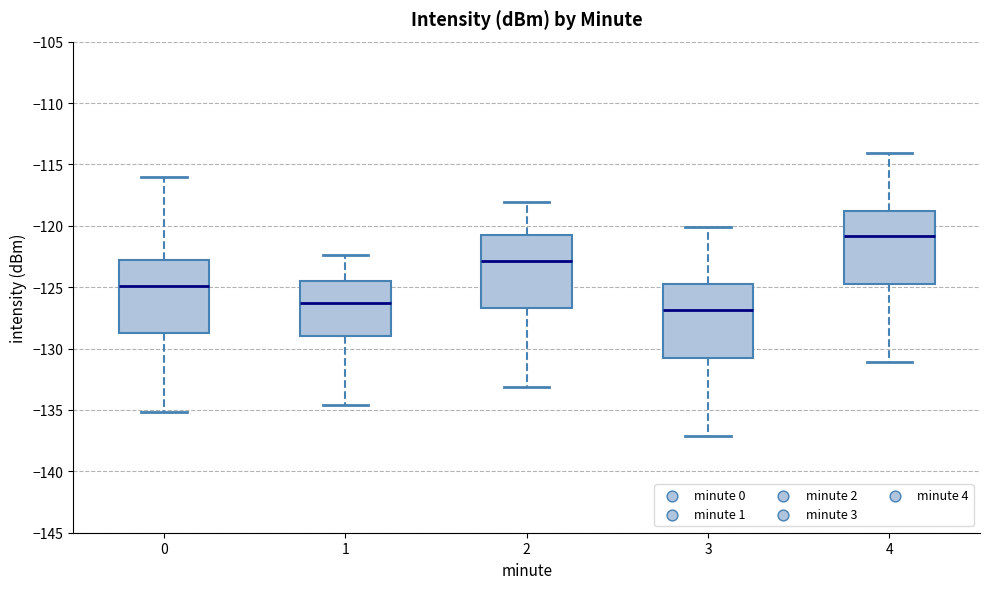

Reading left to right, read every box against the y-axis: the position of its median line, the range the box covers, and the ends of its whiskers. The values are not printed on the chart, so give them approximately, as read against the axis.

0: median -125.0, box -128.5 to -123.0, whiskers -135.0 to -116.0
1: median -126.5, box -129.0 to -124.5, whiskers -134.5 to -122.5
2: median -123.0, box -126.5 to -121.0, whiskers -133.0 to -118.0
3: median -127.0, box -130.5 to -125.0, whiskers -137.0 to -120.0
4: median -121.0, box -124.5 to -119.0, whiskers -131.0 to -114.0